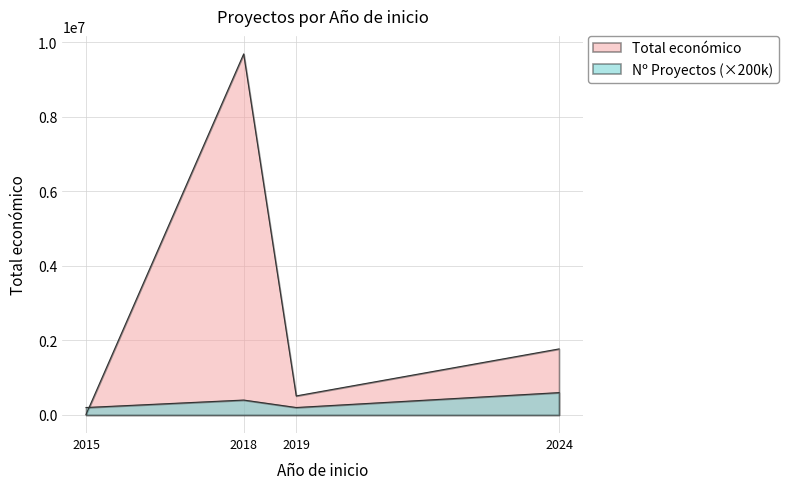

Which series has the widest spread of values?

Total económico